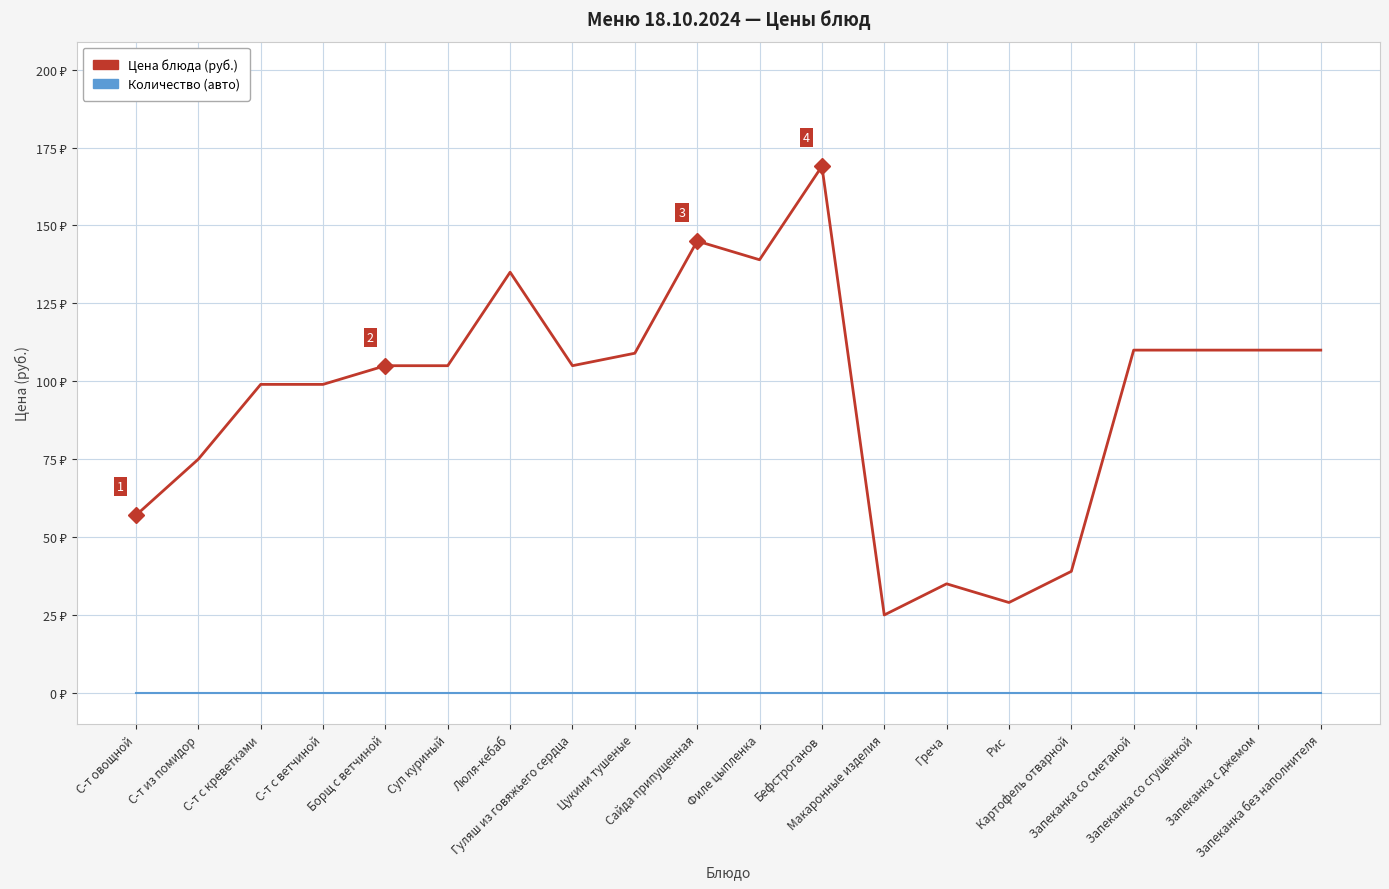

Does the chart display data point markers on the line(s)?

No